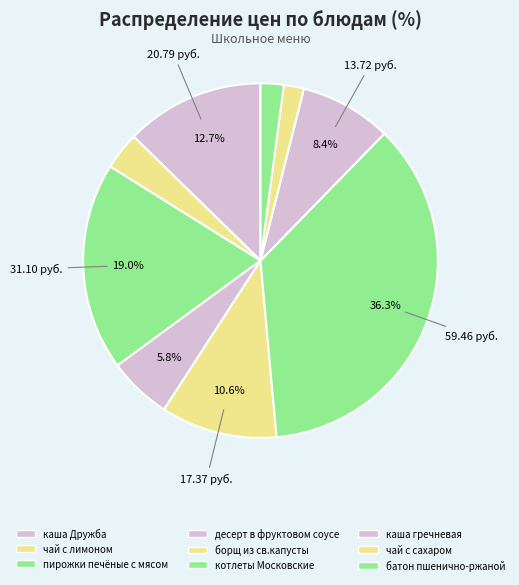

Is it true that чай с лимоном is 3% of the pie?

True